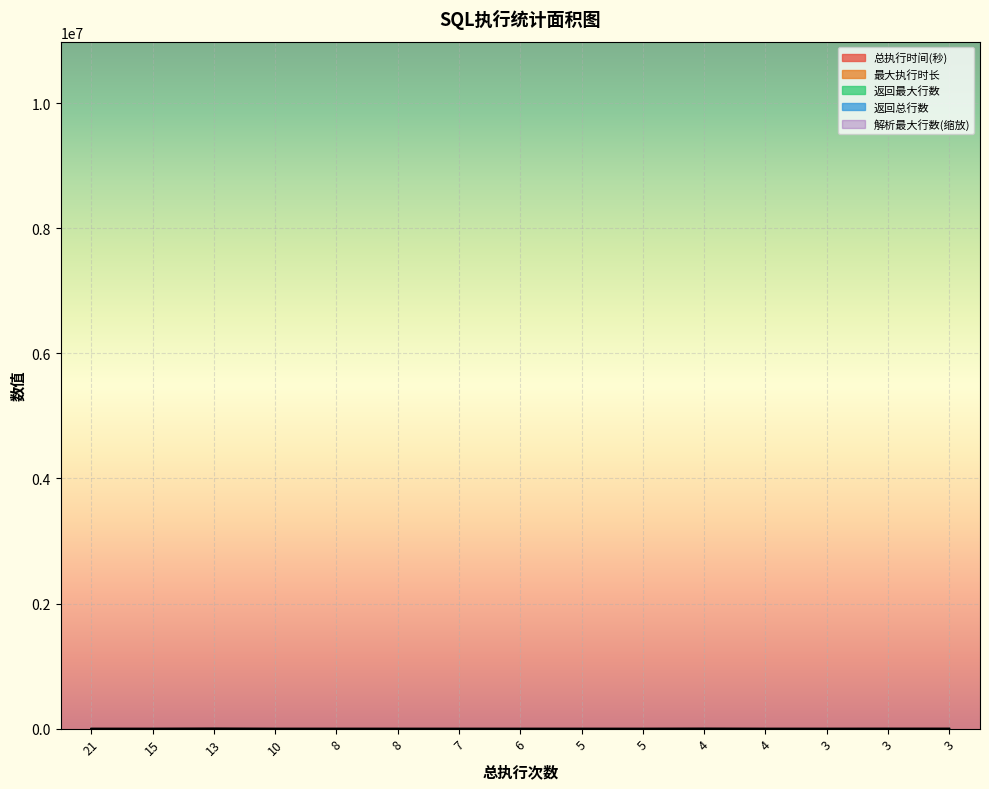

Is it true that 返回最大行数 equals 11.1 at 21?

False